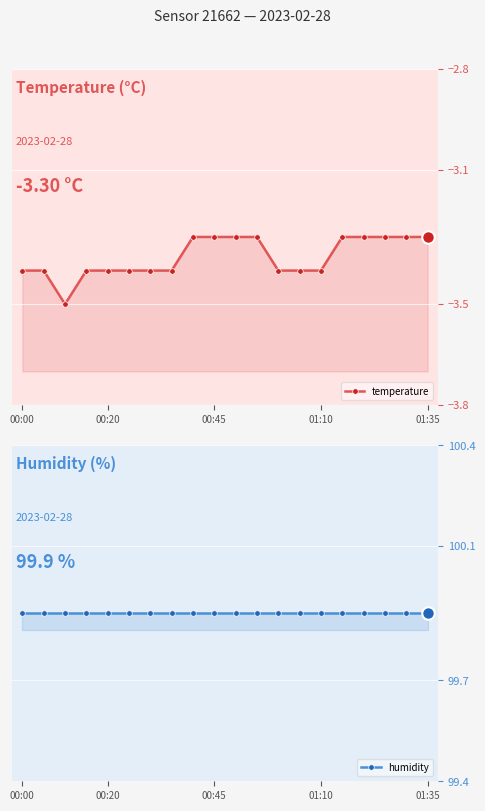

True or false: humidity and temperature intersect in this chart.

False